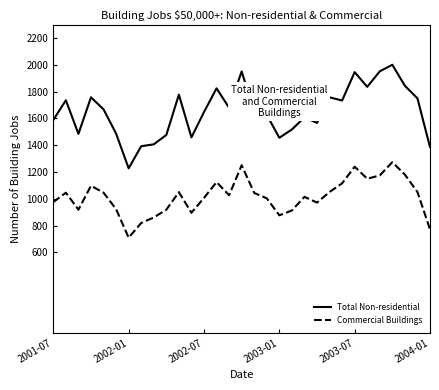

Which series has the largest range (max minus min)?

Total Non-residential